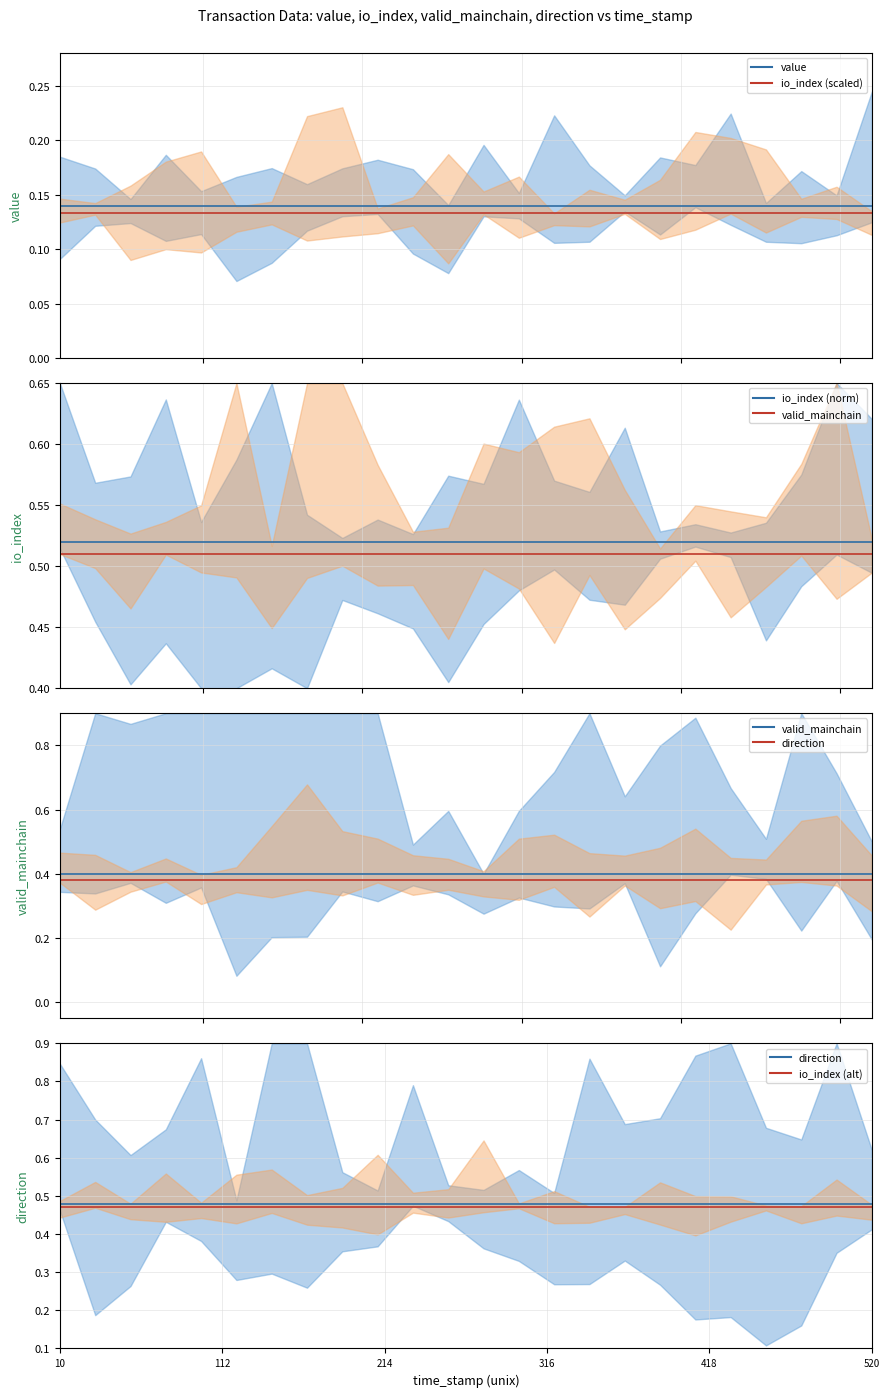

At how many categories does at least one series exceed 0?

24